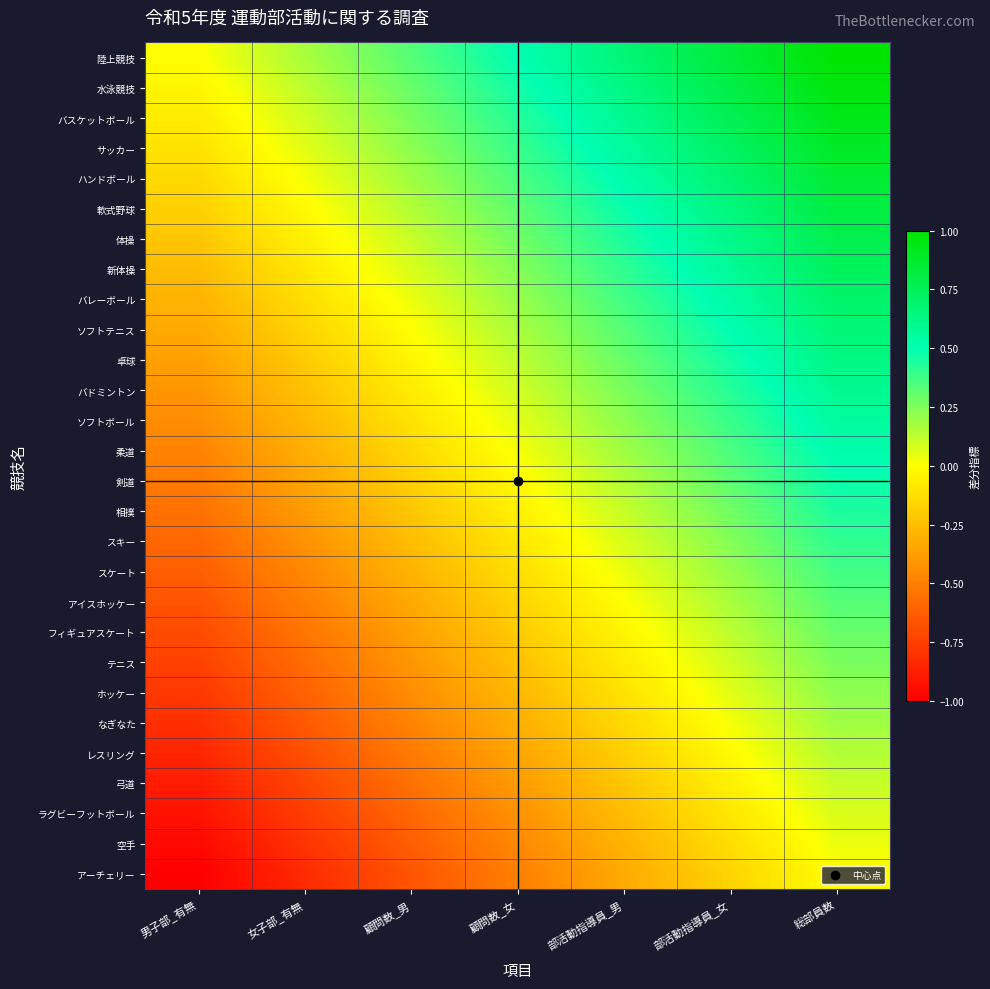

Which series has the largest total across all categories?

陸上競技